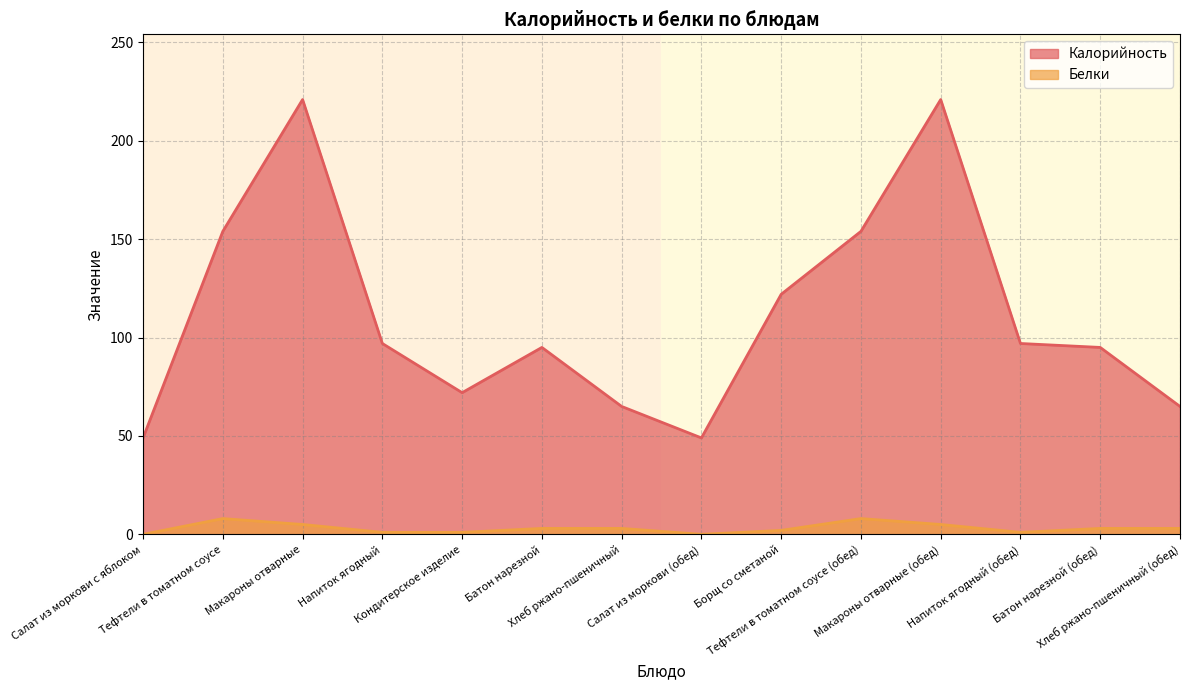

In Калорийность, how many points are higher than both neighbors (excluding endpoints)?

3